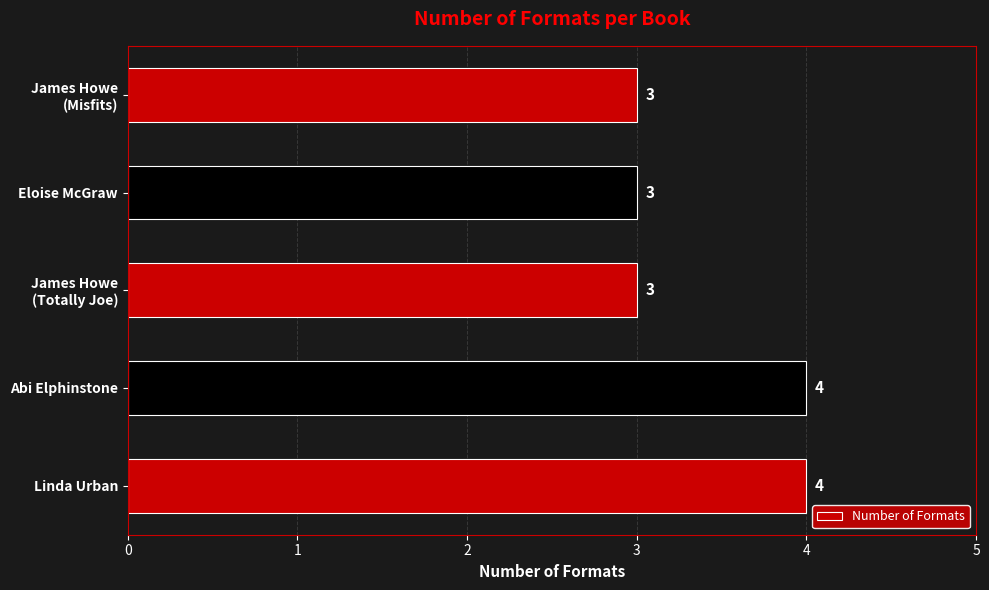

What is the sum of all values?

17